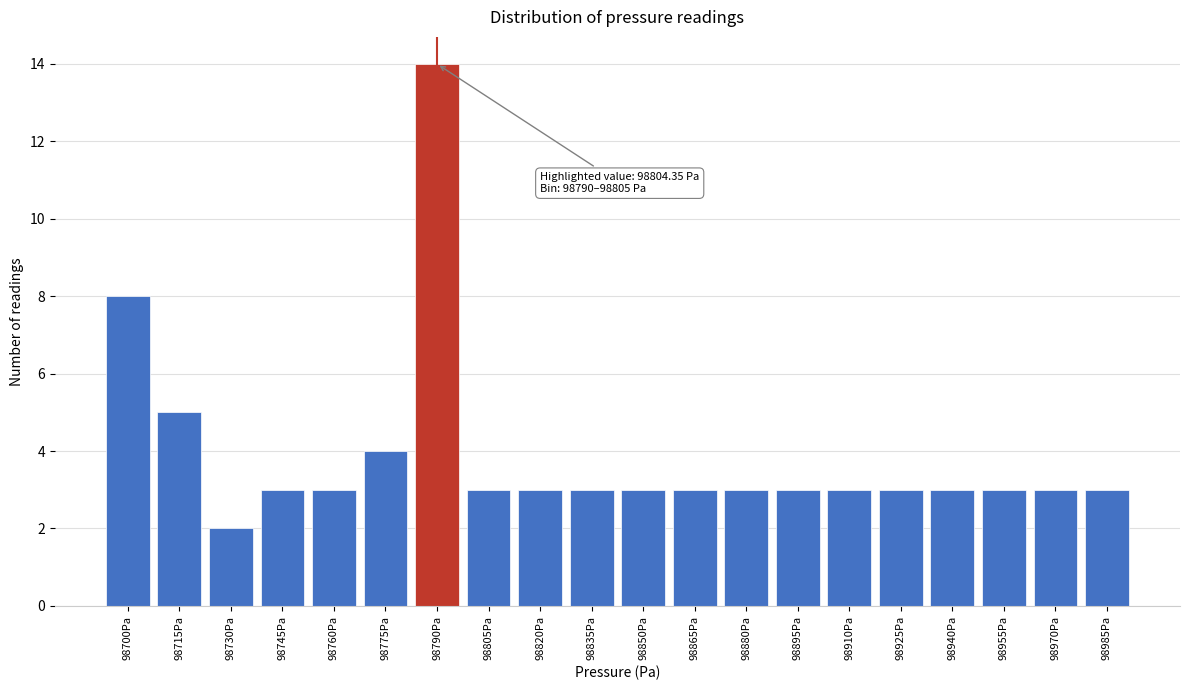

Reading right to left, transcribe all the data shown in this chart.

3	3	3	3	3	3	3	3	3	3	3	3	3	14	4	3	3	2	5	8